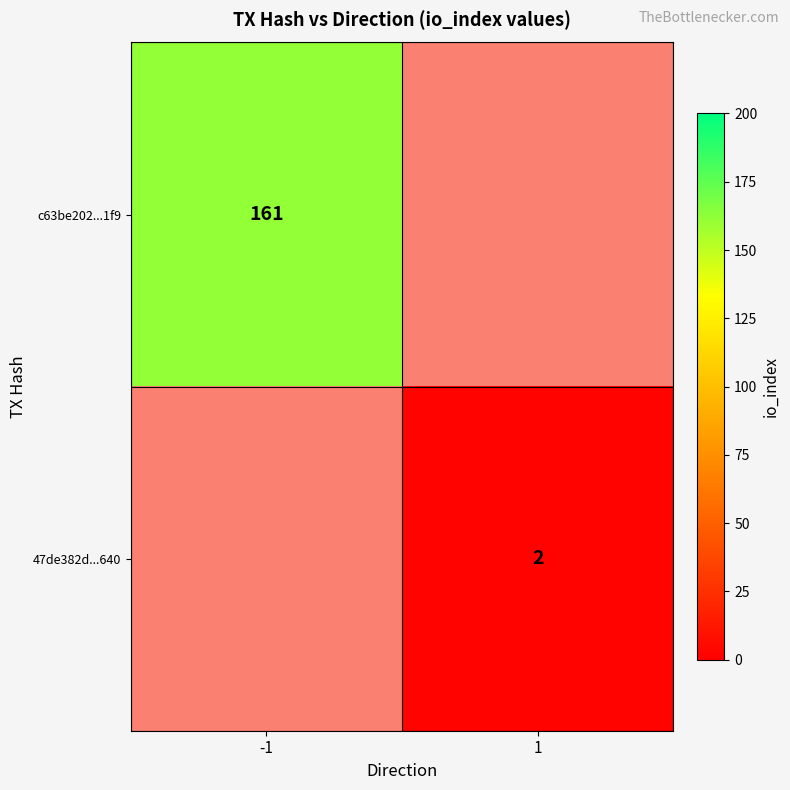

Is it true that c63be202...1f9 equals 161 at -1?

True